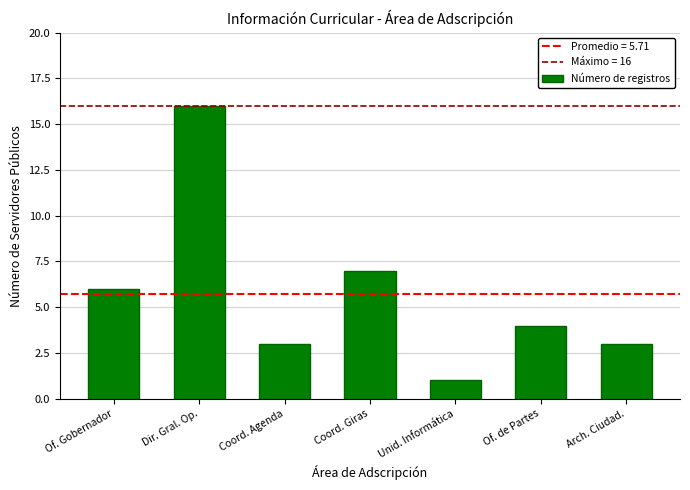

What is the label of the 5th bar from the right?

Coord. Agenda